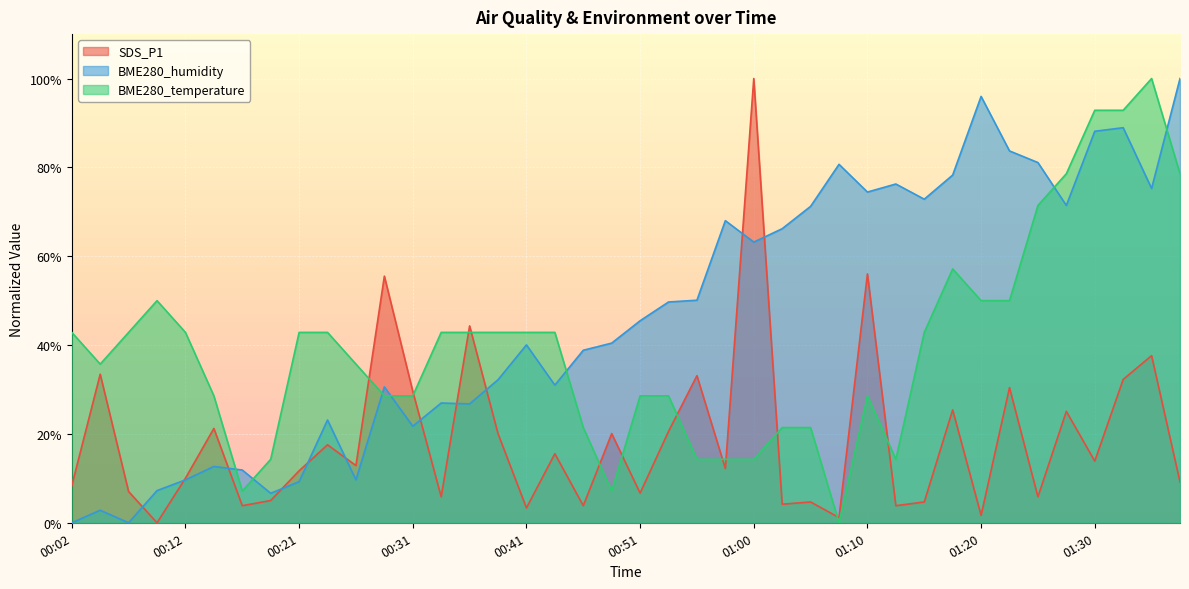

Rank the categories by BME280_humidity value from lowest to highest.

00:02, 00:07, 00:04, 00:19, 00:09, 00:21, 00:12, 00:26, 00:16, 00:14, 00:31, 00:24, 00:36, 00:33, 00:29, 00:43, 00:38, 00:46, 00:41, 00:48, 00:51, 00:53, 00:55, 01:00, 01:03, 00:58, 01:05, 01:27, 01:15, 01:10, 01:34, 01:13, 01:17, 01:08, 01:25, 01:22, 01:30, 01:32, 01:20, 01:37